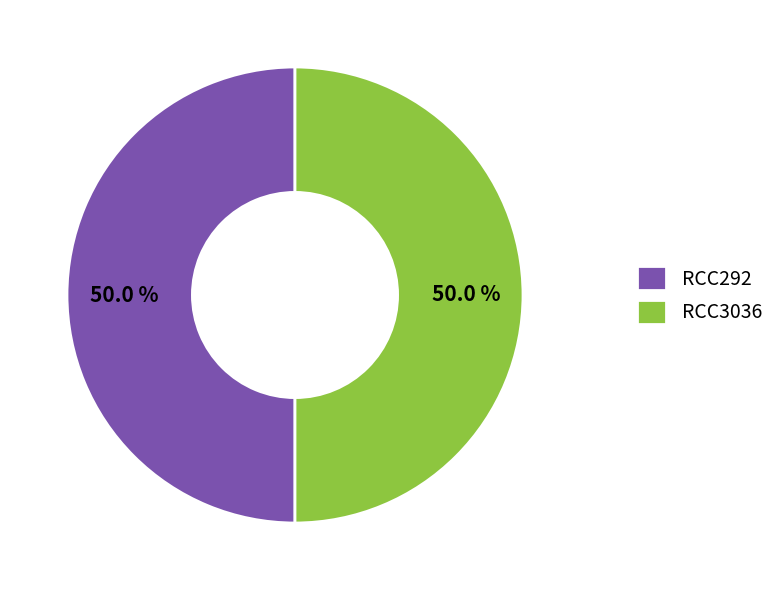

Do RCC3036 and RCC292 together represent more than half of the pie?

Yes